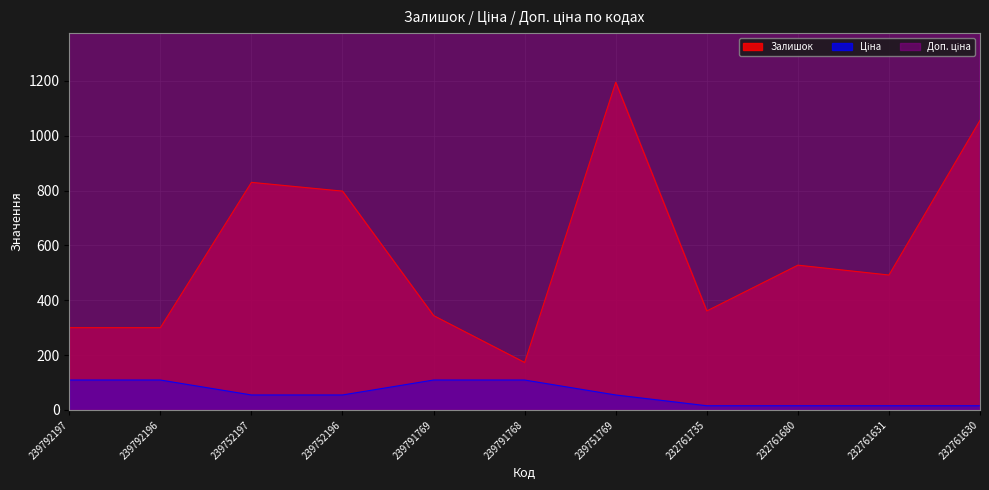

What is the difference between the highest and lowest values at 239791769?

10794.0